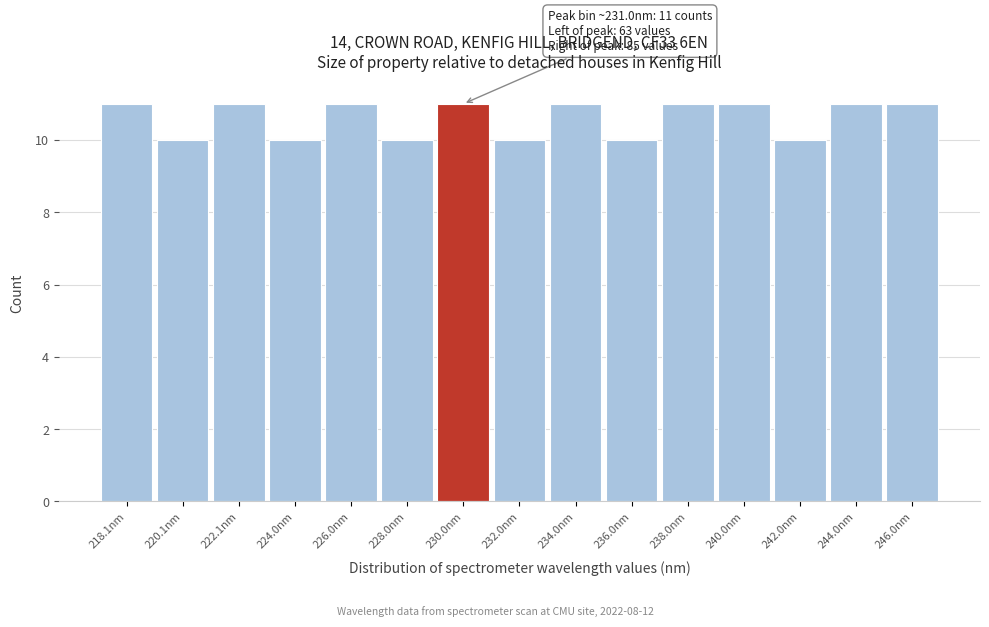

Reading left to right, transcribe all the data shown in this chart.

218.1nm=11	220.1nm=10	222.1nm=11	224.0nm=10	226.0nm=11	228.0nm=10	230.0nm=11	232.0nm=10	234.0nm=11	236.0nm=10	238.0nm=11	240.0nm=11	242.0nm=10	244.0nm=11	246.0nm=11